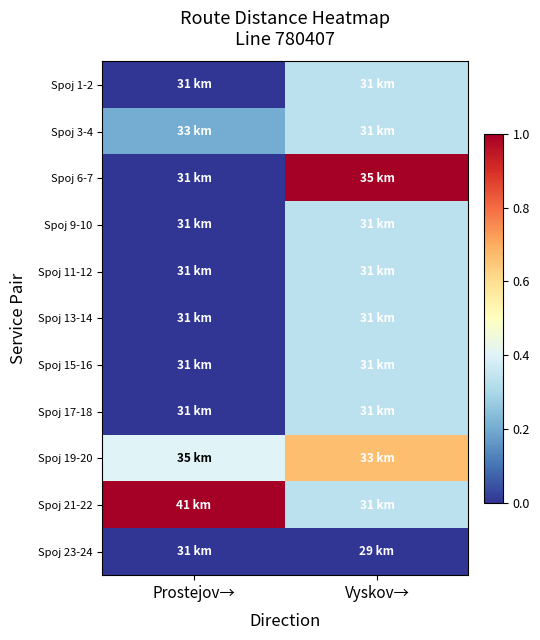

Reading left to right, what are all the values shown in this chart?

Spoj 1-2: Prostejov→=0.0	Vyskov→=0.3
Spoj 3-4: Prostejov→=0.2	Vyskov→=0.3
Spoj 6-7: Prostejov→=0.0	Vyskov→=1.0
Spoj 9-10: Prostejov→=0.0	Vyskov→=0.3
Spoj 11-12: Prostejov→=0.0	Vyskov→=0.3
Spoj 13-14: Prostejov→=0.0	Vyskov→=0.3
Spoj 15-16: Prostejov→=0.0	Vyskov→=0.3
Spoj 17-18: Prostejov→=0.0	Vyskov→=0.3
Spoj 19-20: Prostejov→=0.4	Vyskov→=0.7
Spoj 21-22: Prostejov→=1.0	Vyskov→=0.3
Spoj 23-24: Prostejov→=0.0	Vyskov→=0.0